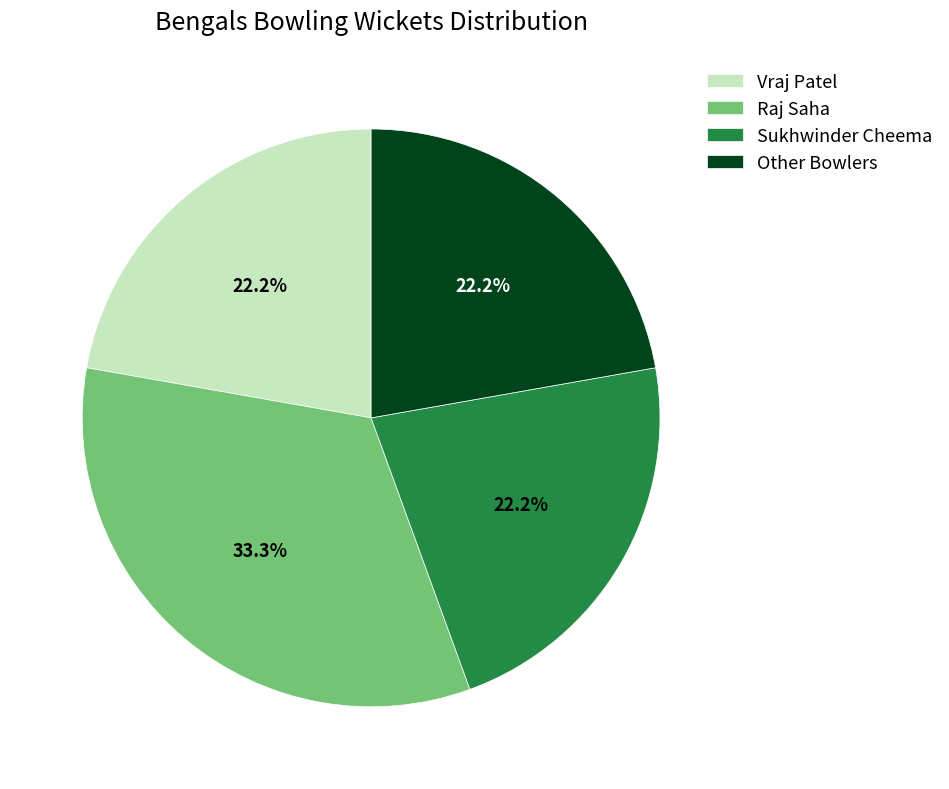

Which category has the biggest portion of the pie?

Raj Saha